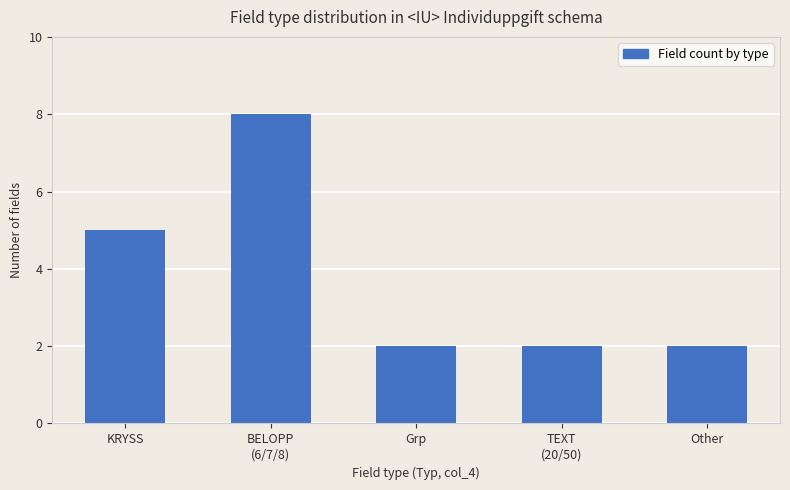

How many bars are there in total?

5